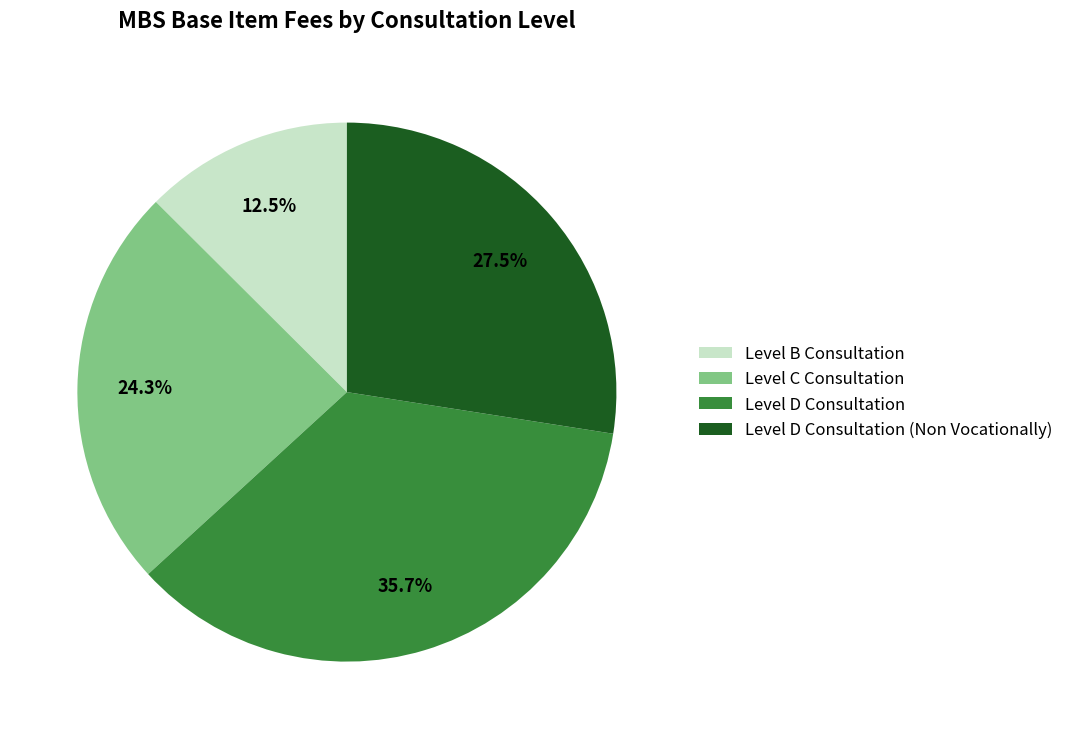

Combined, do Level D Consultation (Non Vocationally) and Level D Consultation account for over 50%?

Yes